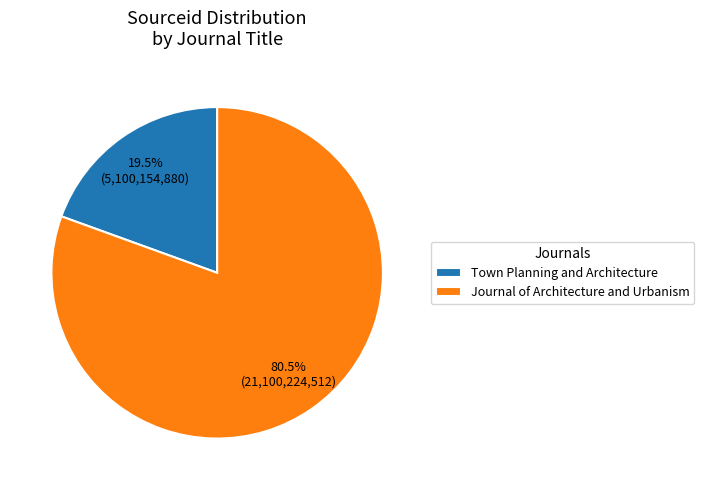

Is Journal of Architecture and Urbanism the majority of the pie?

Yes